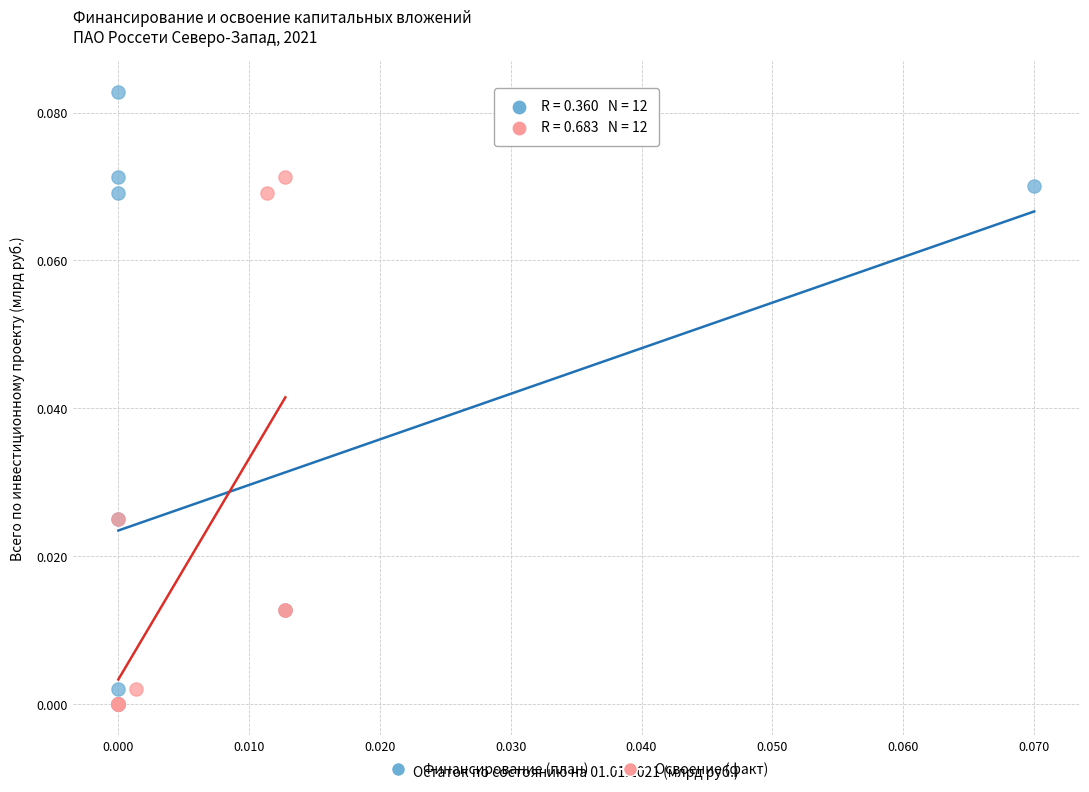

Which series has the widest spread of Y values?

Финансирование (план)